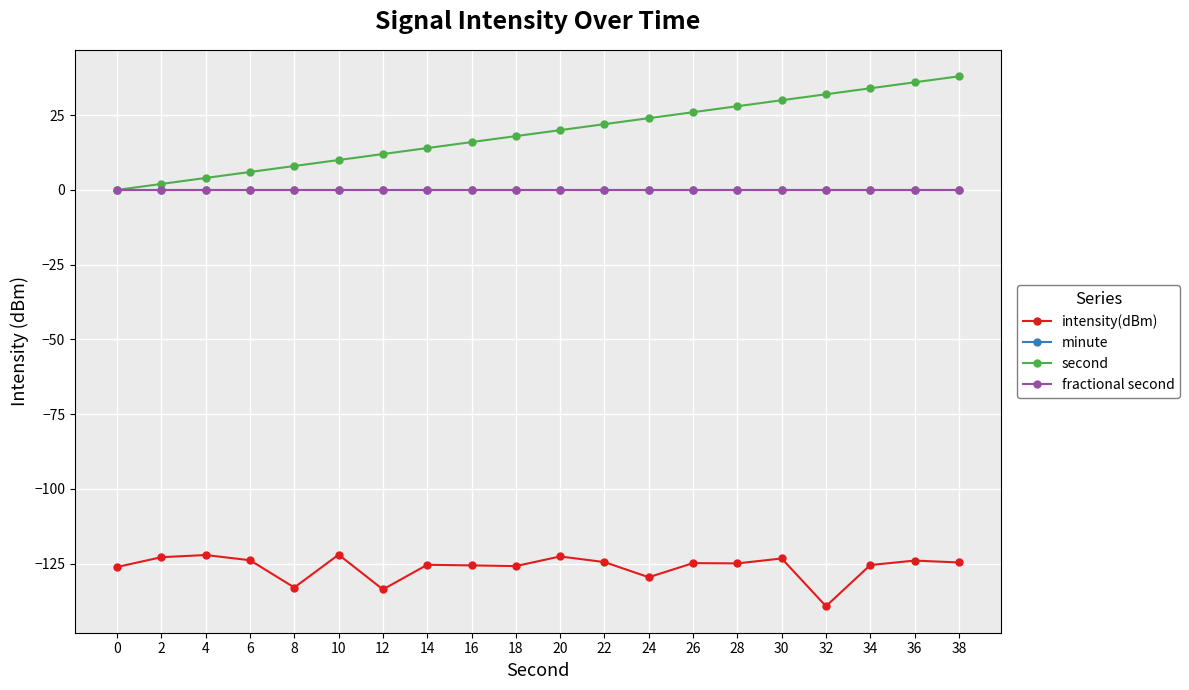

Count the number of data series in this chart.

4